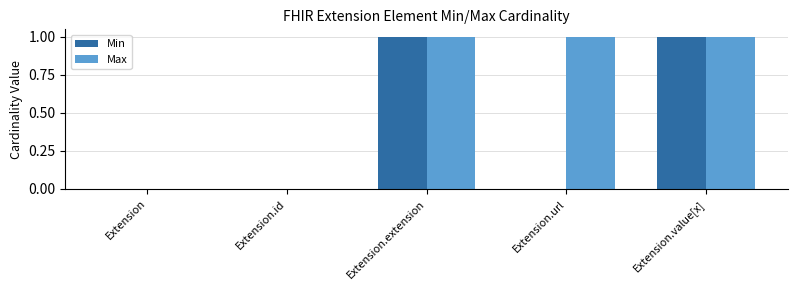

Which series has the largest total across all categories?

Max